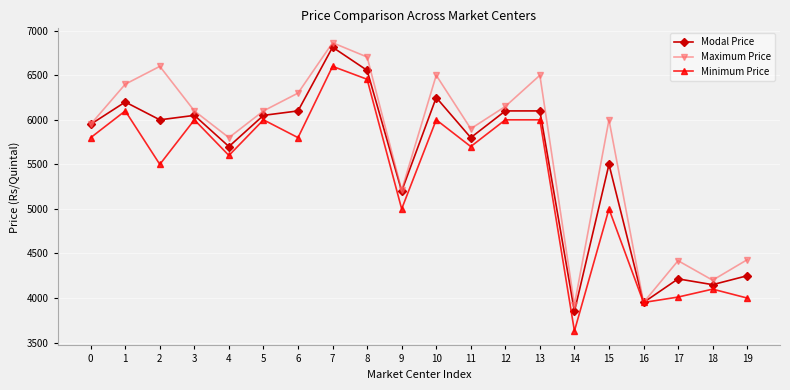

True or false: Minimum Price has a value of 5800 at 6.

True